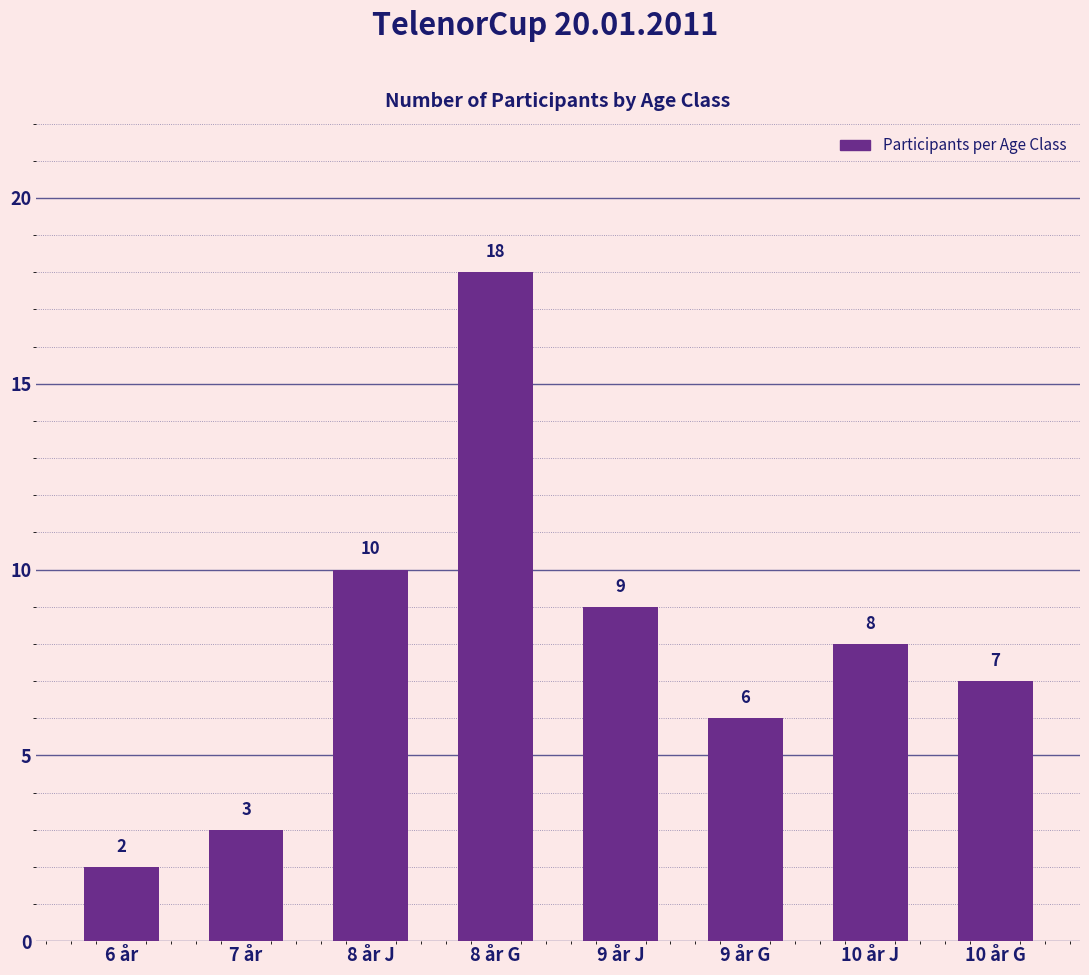

Reading left to right, what are all the values shown in this chart?

2	3	10	18	9	6	8	7